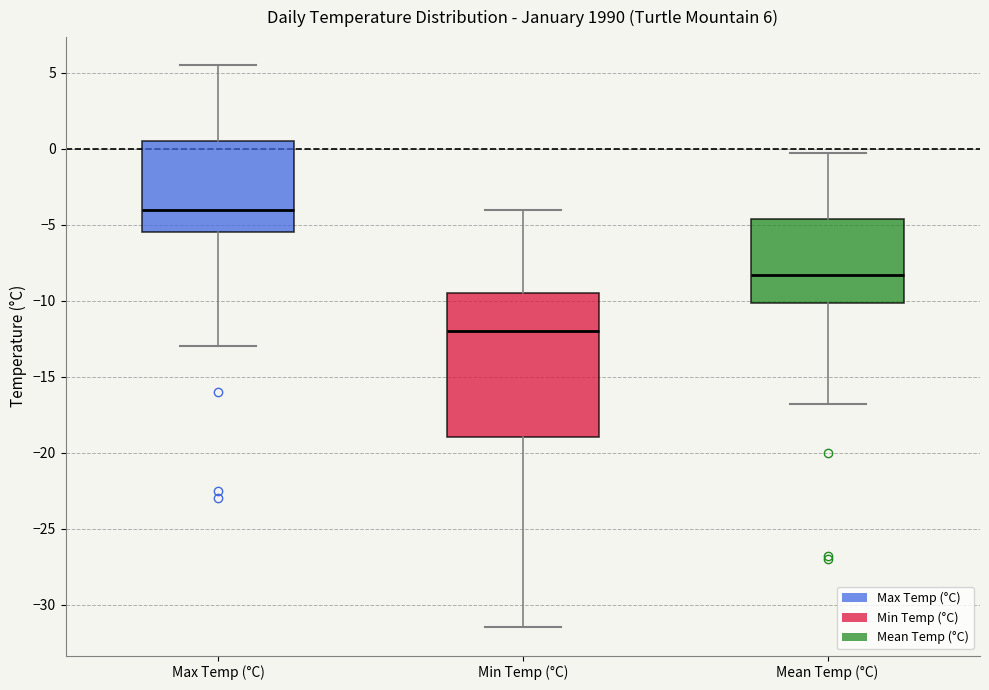

Which box is the tallest, from its lower edge to its upper edge?

Min Temp (°C)